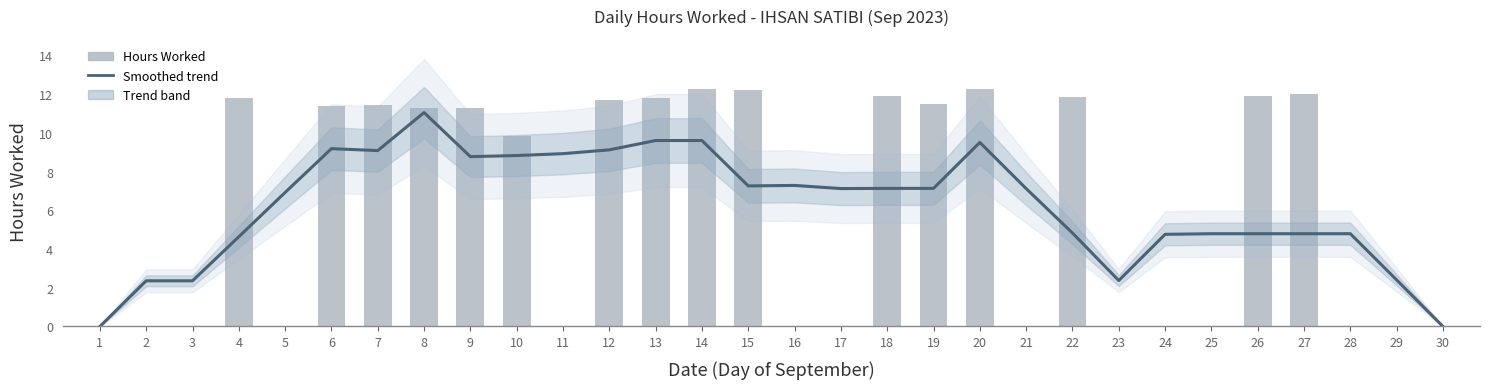

Reading left to right, transcribe all the data shown in this chart.

Smoothed trend: 1=0.0	2=2.4	3=2.4	4=4.6	5=6.9	6=9.2	7=9.1	8=11.1	9=8.8	10=8.8	11=8.9	12=9.1	13=9.6	14=9.6	15=7.3	16=7.3	17=7.1	18=7.1	19=7.1	20=9.5	21=7.1	22=4.8	23=2.4	24=4.8	25=4.8	26=4.8	27=4.8	28=4.8	29=2.4	30=0.0
Hours Worked: 1=0.0	2=0.0	3=0.0	4=11.8	5=0.0	6=11.4	7=11.4	8=11.3	9=11.3	10=9.8	11=0.0	12=11.7	13=11.8	14=12.3	15=12.2	16=0.0	17=0.0	18=11.9	19=11.5	20=12.3	21=0.0	22=11.9	23=0.0	24=0.0	25=0.0	26=11.9	27=12.0	28=0.0	29=0.0	30=0.0